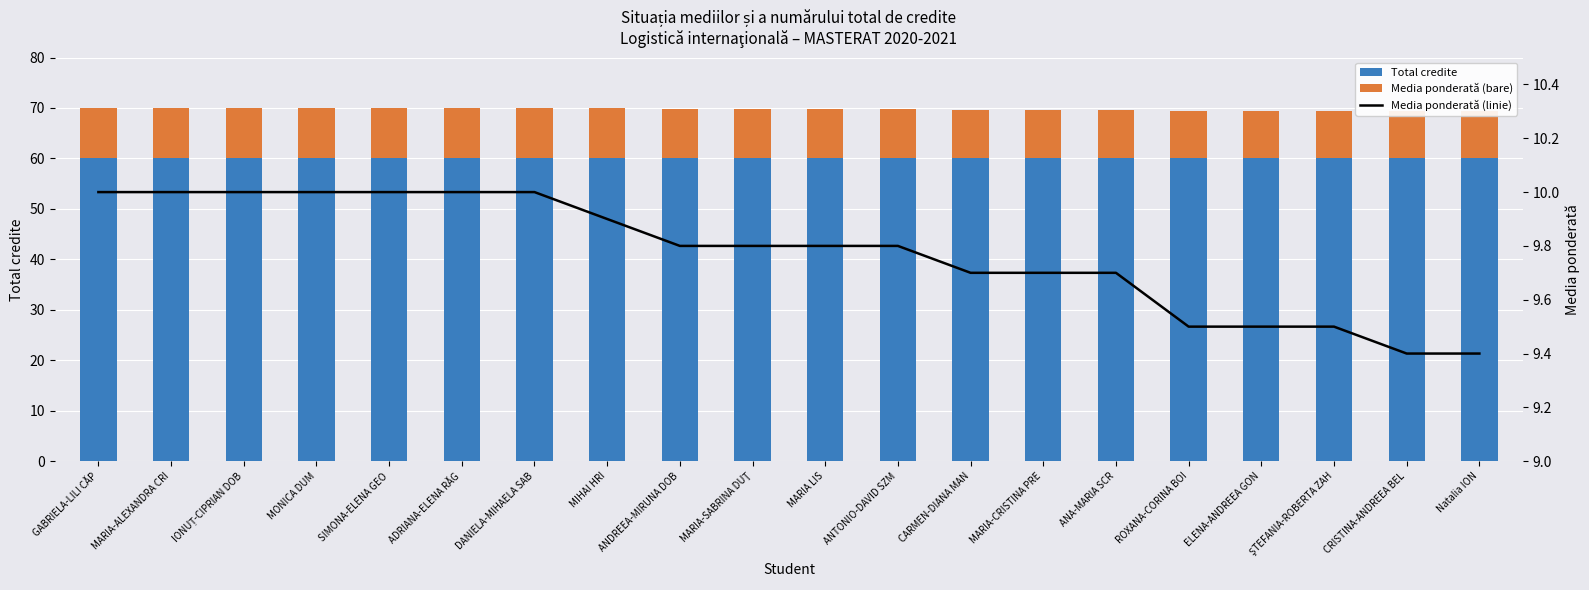

What is the spread (max minus min) of values at IONUȚ-CIPRIAN DOB?

50.0